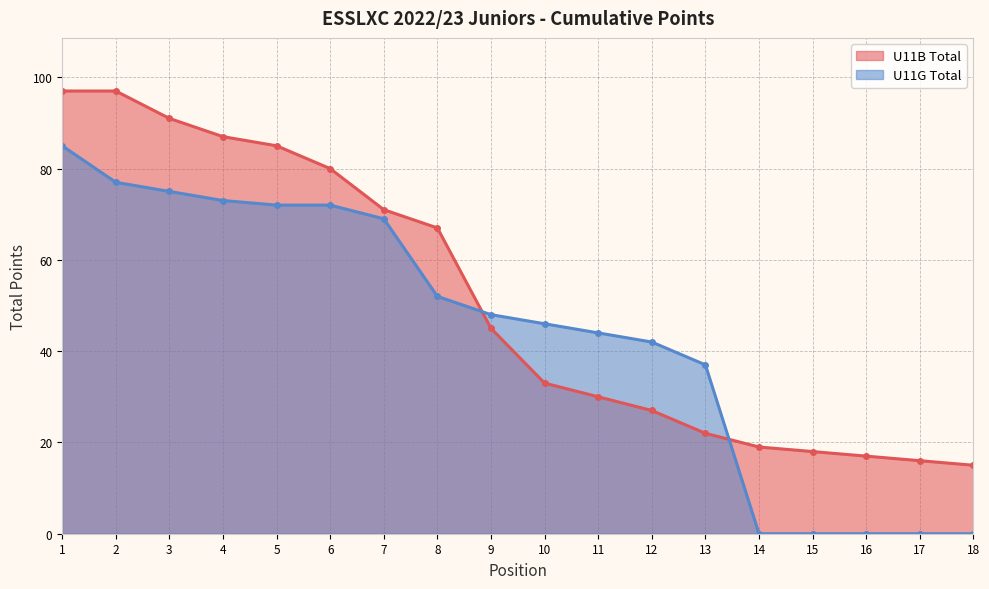

At 4, list the series in order from smallest to largest.

U11G Total, U11B Total